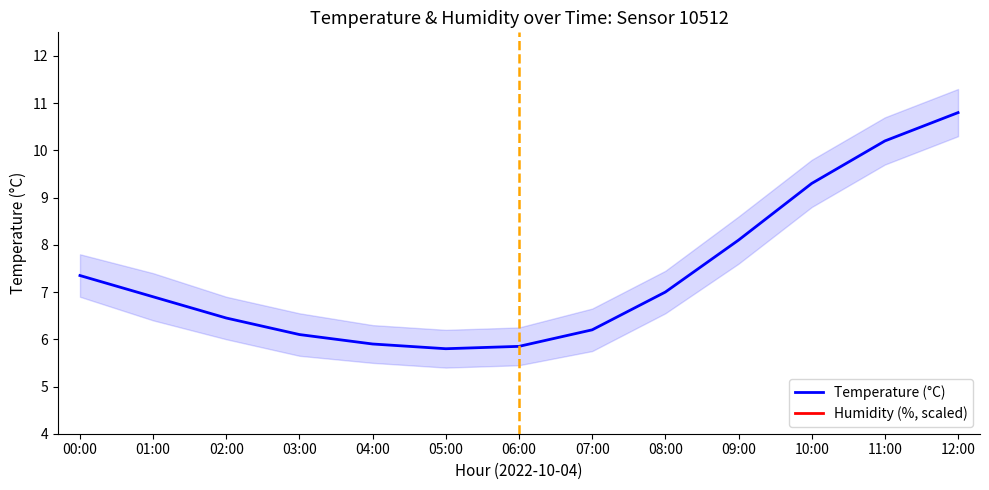

Does the chart display data point markers on the line(s)?

No